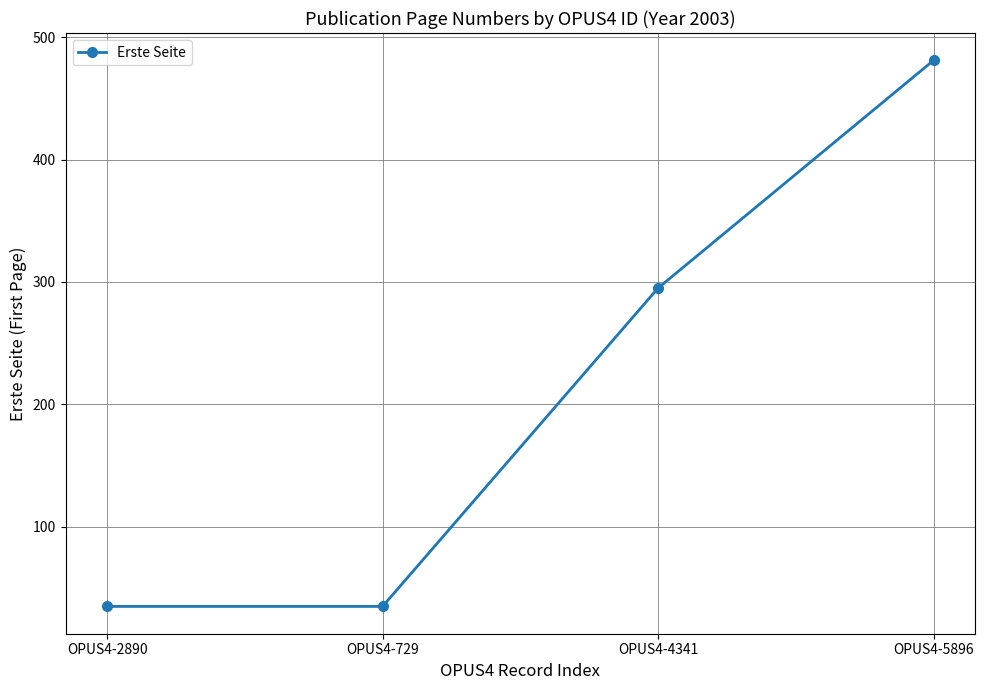

Where is the data nearest to the value 258?

OPUS4-4341